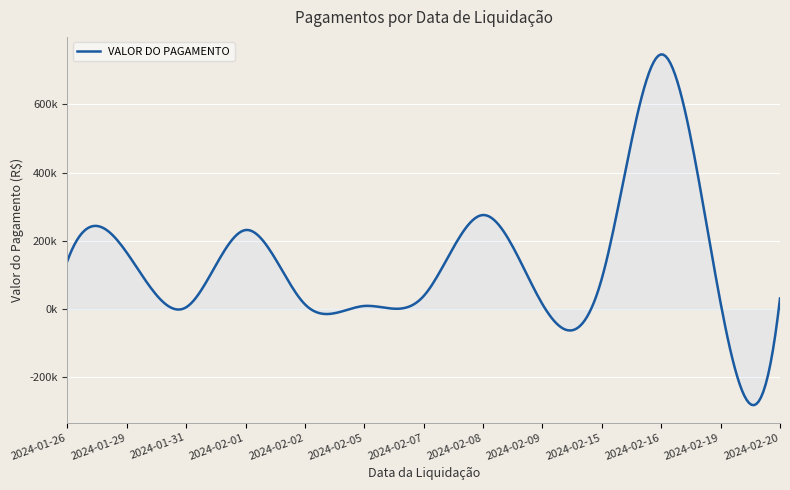

What is the label of the 22nd point from the left?

2024-02-15